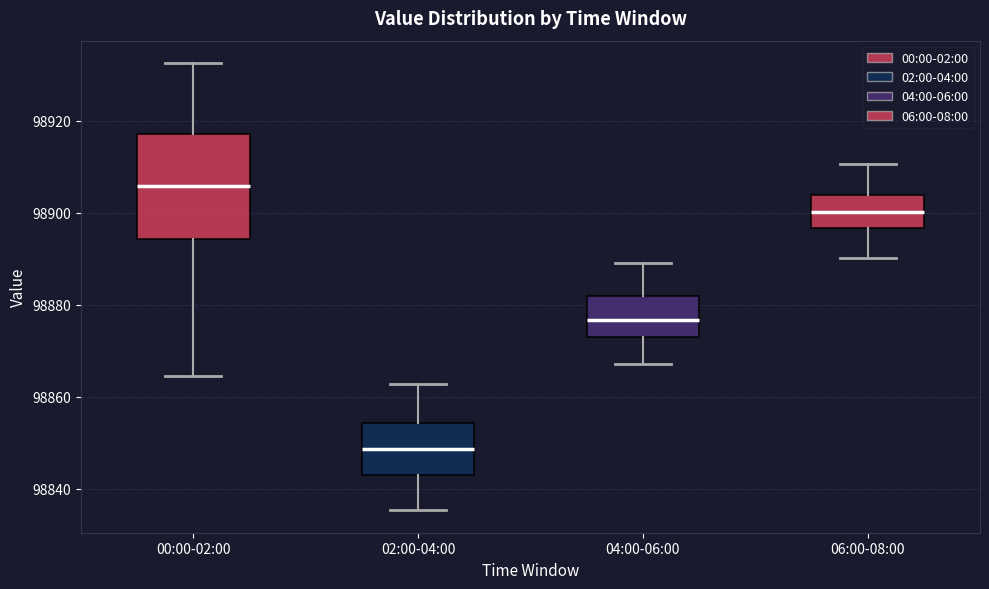

Reading left to right, transcribe this box plot: for each box, give where its median line is, the range the box spans, and where its two whiskers end, as read against the y-axis. The values are not printed on the chart, so give them approximately, as read against the axis.

00:00-02:00: median 98906, box 98894 to 98918, whiskers 98864 to 98932
02:00-04:00: median 98848, box 98842 to 98854, whiskers 98836 to 98862
04:00-06:00: median 98876, box 98874 to 98882, whiskers 98868 to 98890
06:00-08:00: median 98900, box 98896 to 98904, whiskers 98890 to 98910